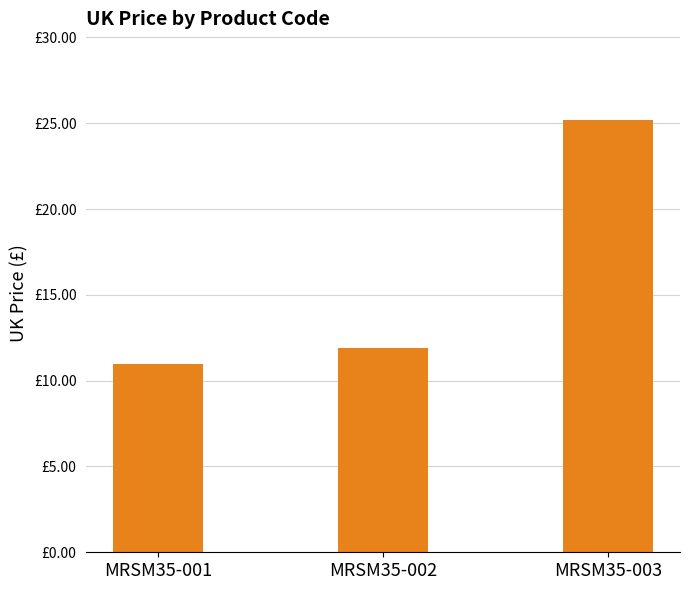

What is the difference between the maximum and minimum values?

14.2